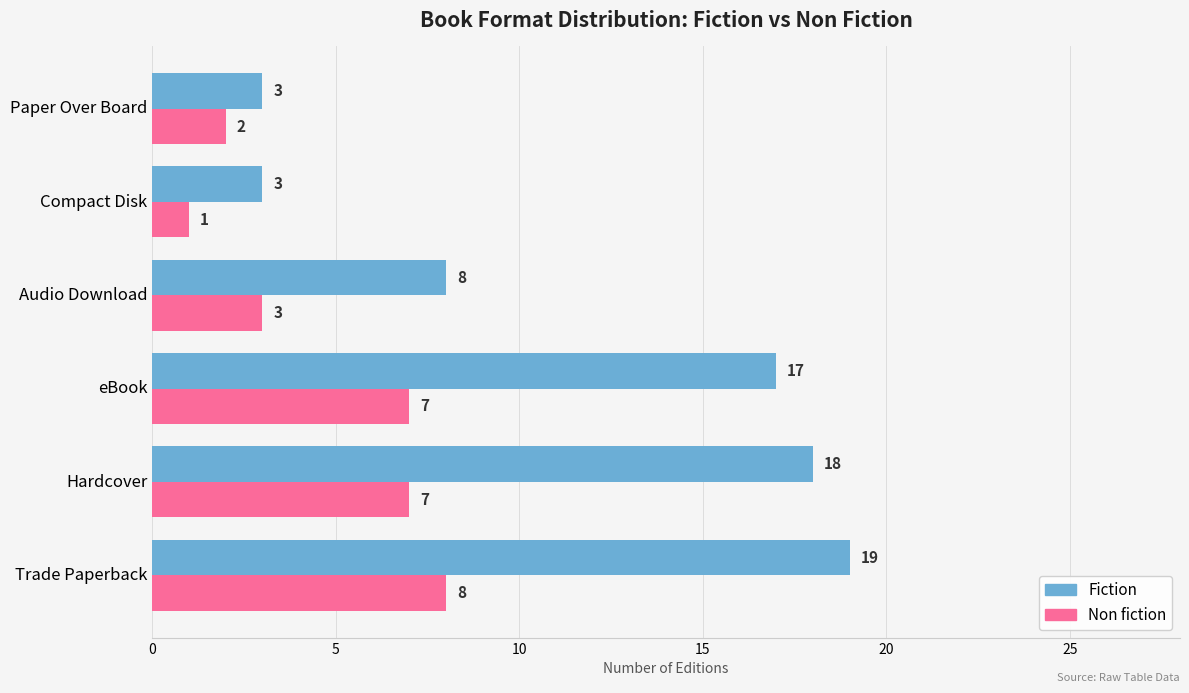

What is the difference between the maximum and minimum values in the Non fiction series?

7